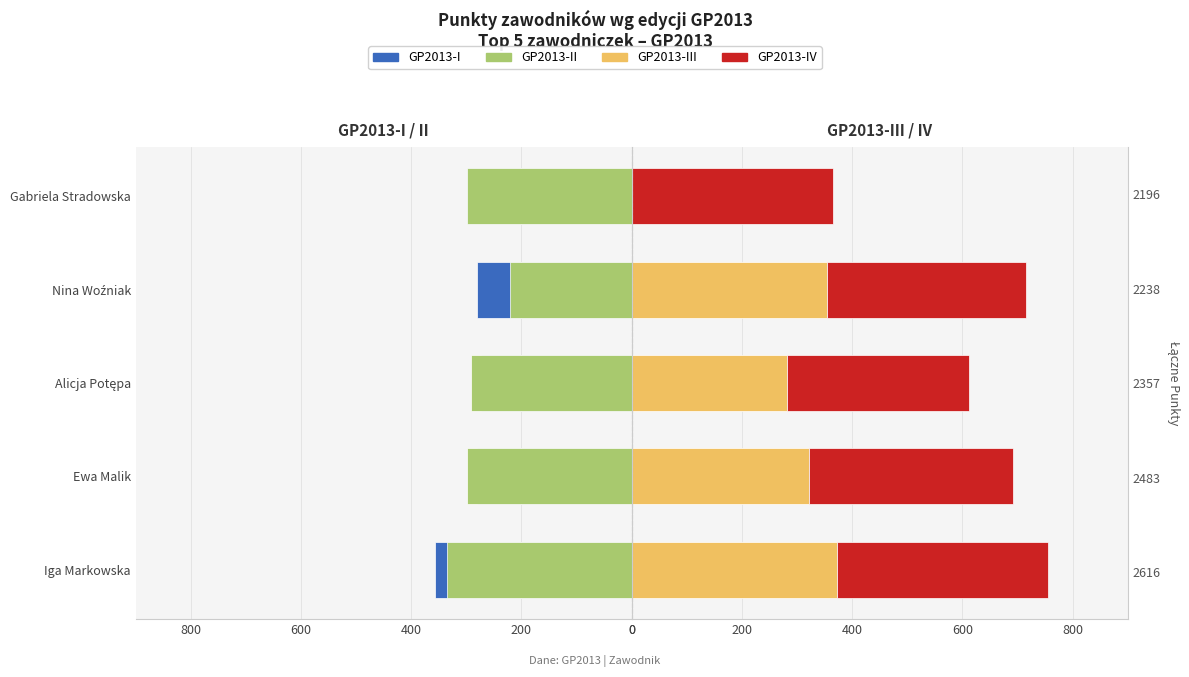

How many categories are shown in the chart?

5